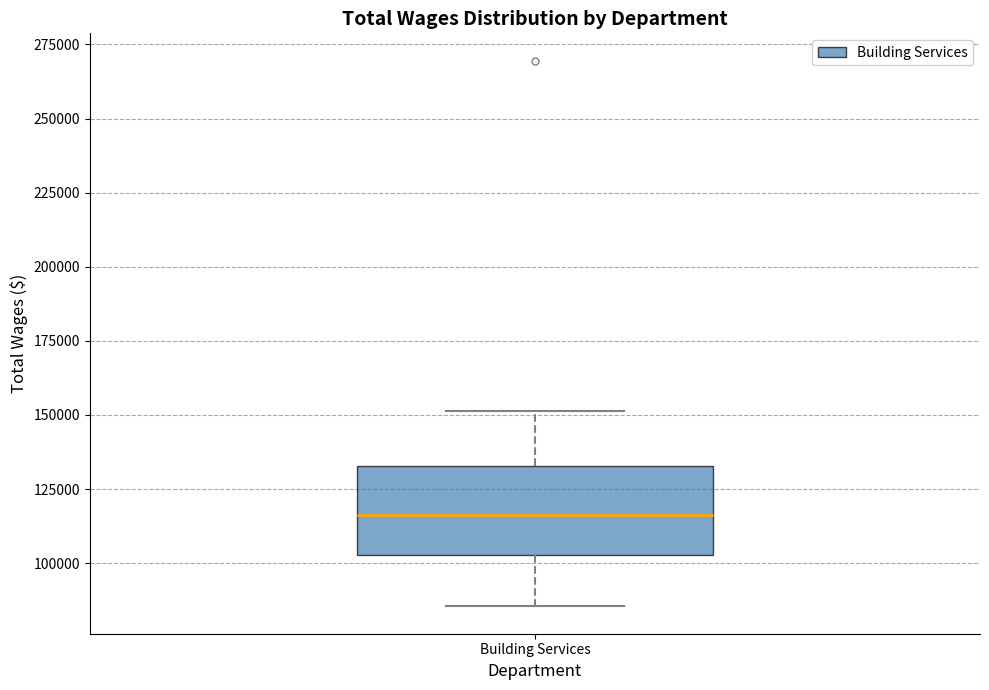

Transcribe this box plot: give where the median line is, the range the box spans, and where the two whiskers end, as read against the y-axis. The values are not printed on the chart, so give them approximately, as read against the axis.

median 115000, box 105000 to 135000, whiskers 85000 to 150000